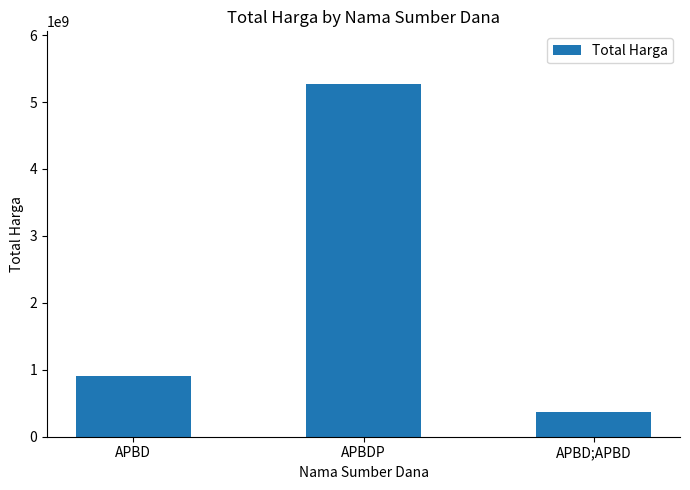

Reading left to right, extract all data points from this chart.

902802245	5266388740	373404000